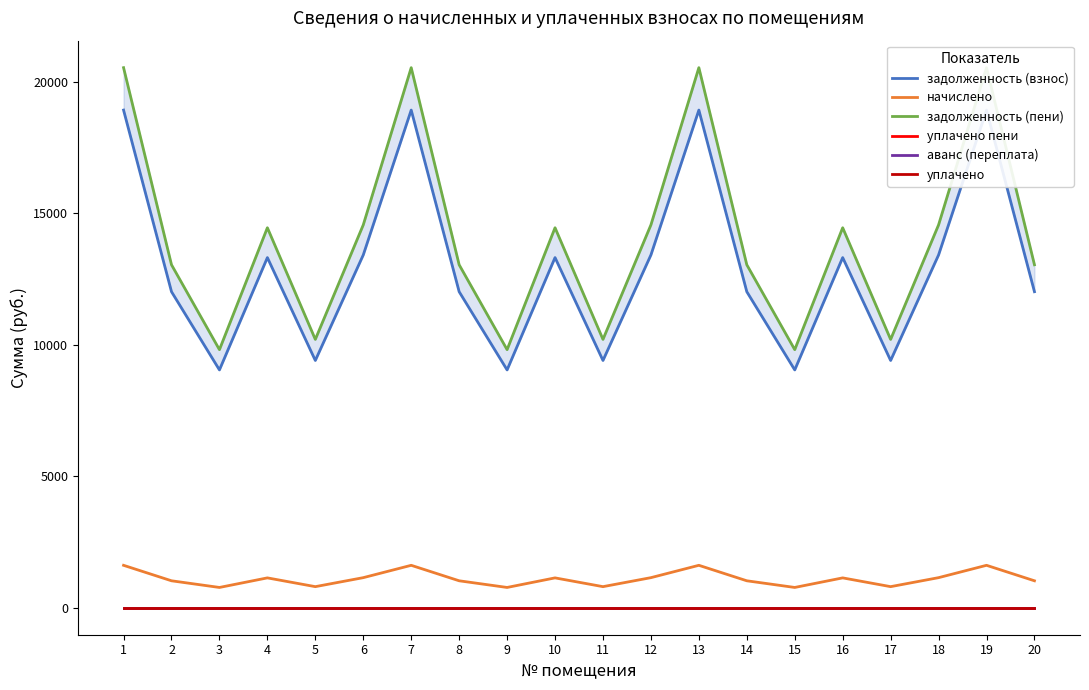

What are all the series names shown in the legend?

задолженность (взнос), начислено, задолженность (пени), уплачено пени, аванс (переплата), уплачено